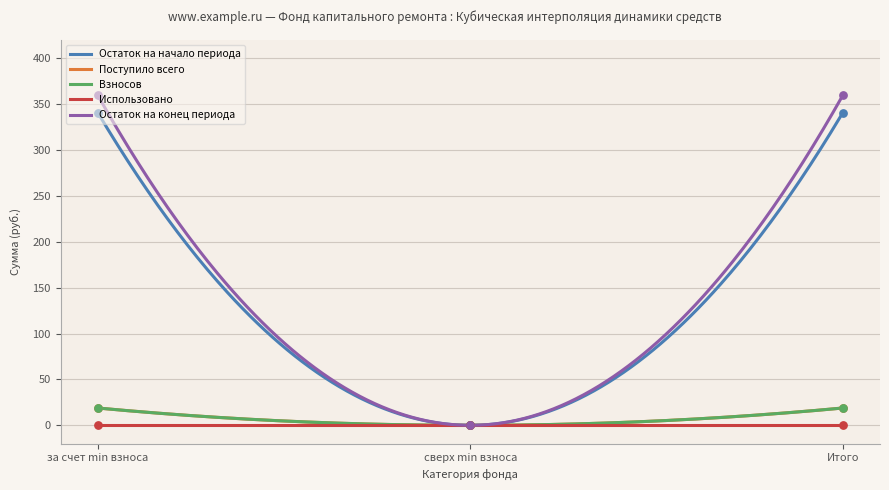

Which series reaches the minimum Y coordinate?

Остаток на начало периода